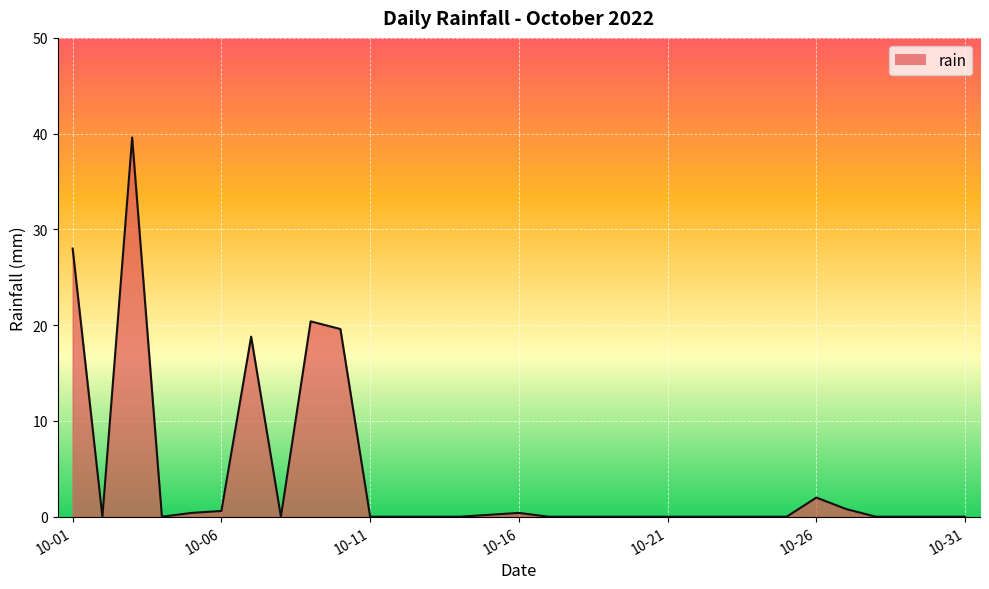

What is the maximum value shown in the chart?

39.6